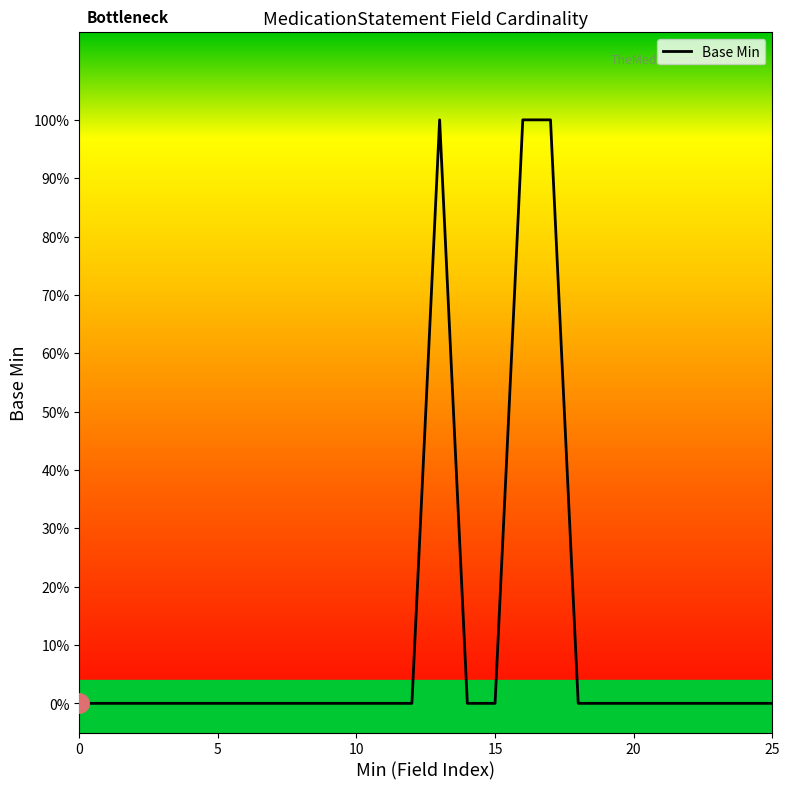

What is the sum of all values?

3